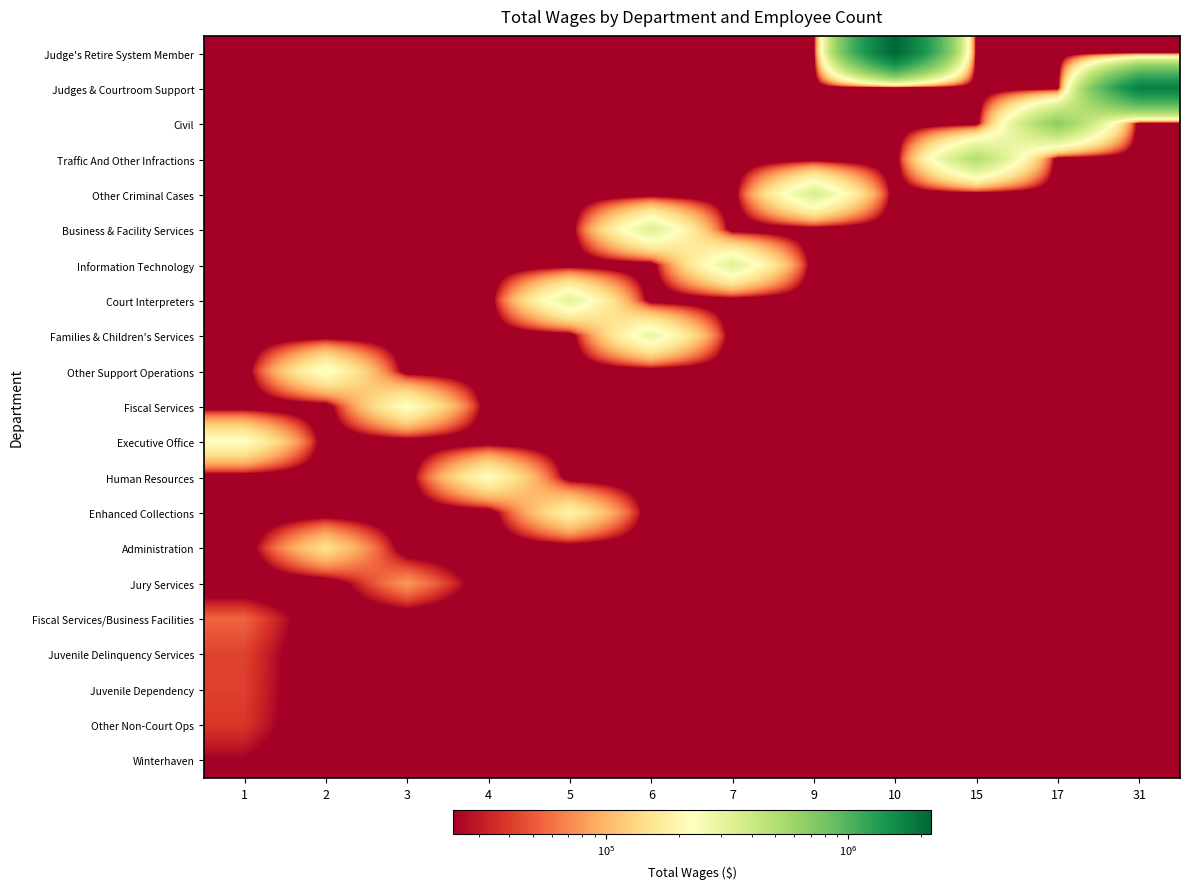

What is the total value across all series at 3?

358555.1